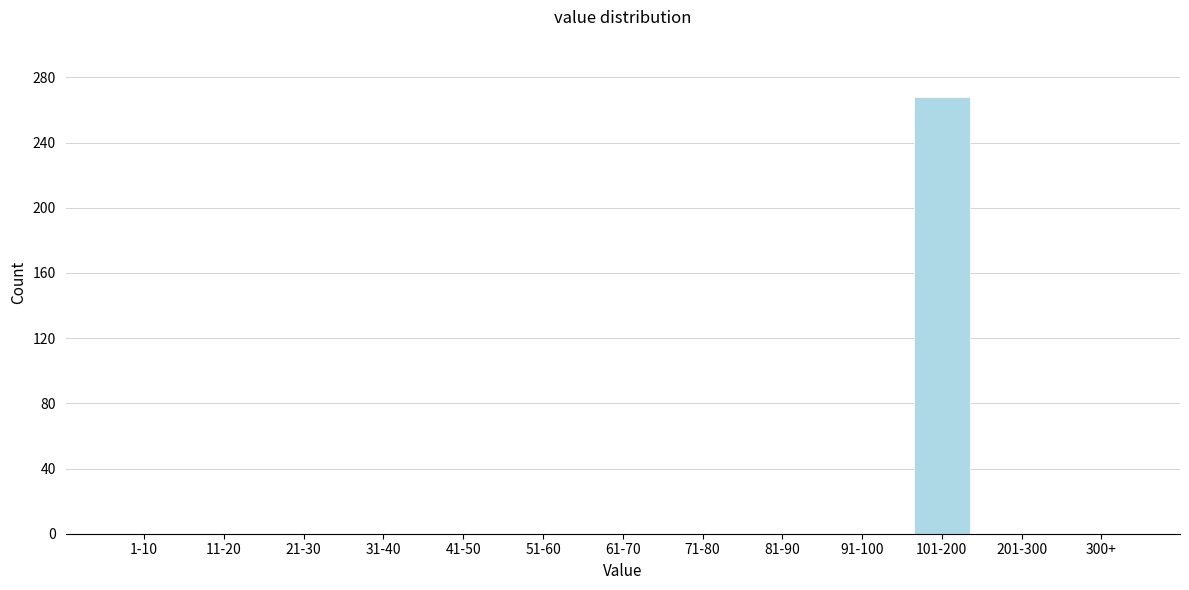

Reading left to right, what are all the values shown in this chart?

1-10=0	11-20=0	21-30=0	31-40=0	41-50=0	51-60=0	61-70=0	71-80=0	81-90=0	91-100=0	101-200=268	201-300=0	300+=0